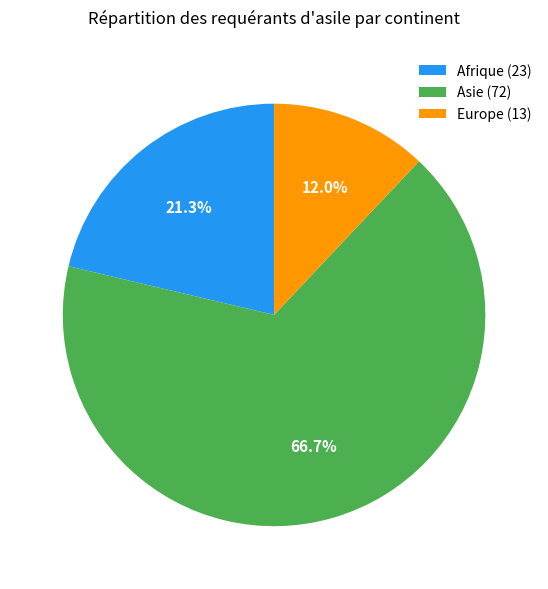

To the nearest percent, what portion does Afrique represent?

21%